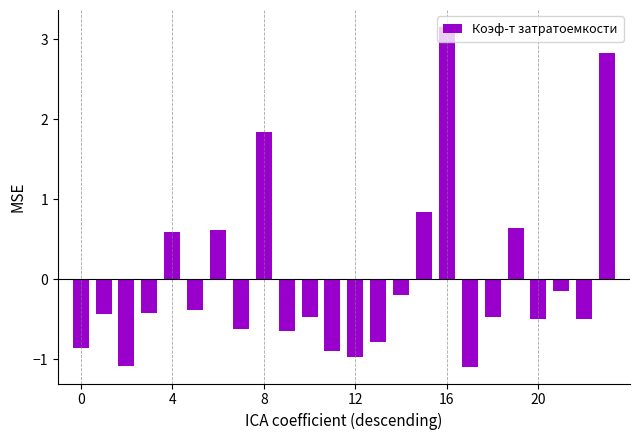

What is the minimum value shown in the chart?

-1.1